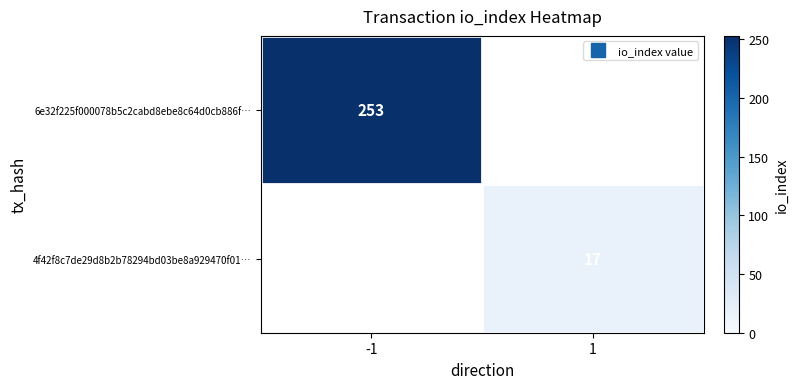

True or false: 6e32f225f000078b5c2cabd8ebe8c64d0cb886f… has a value of 91.0 at -1.

False